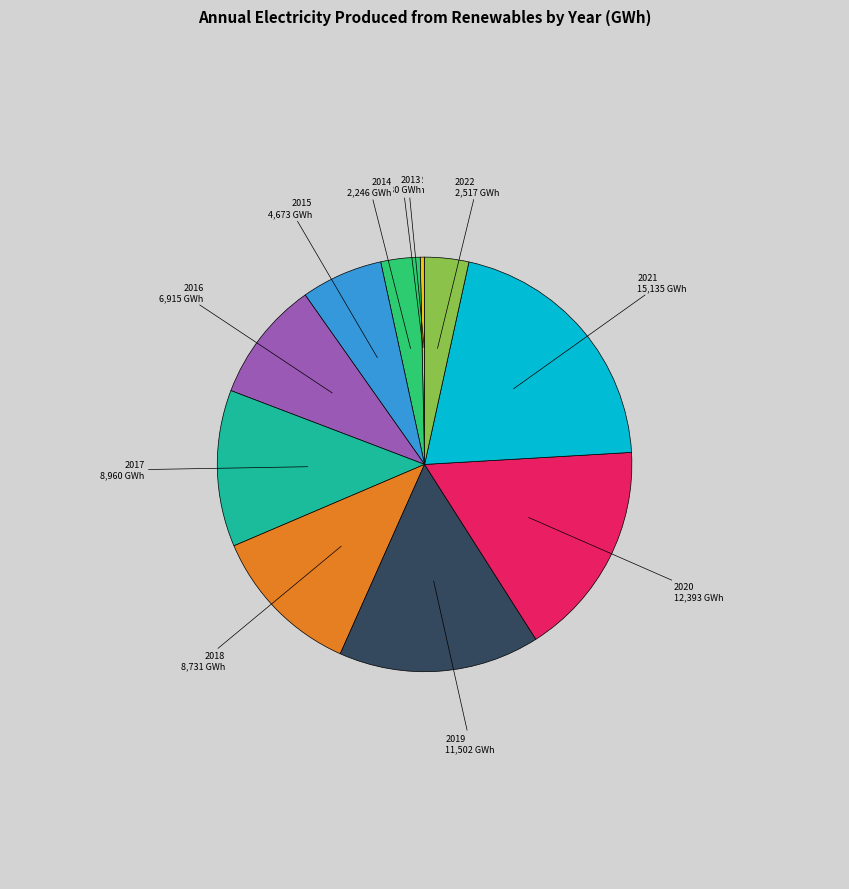

Which slice is the largest?

2021